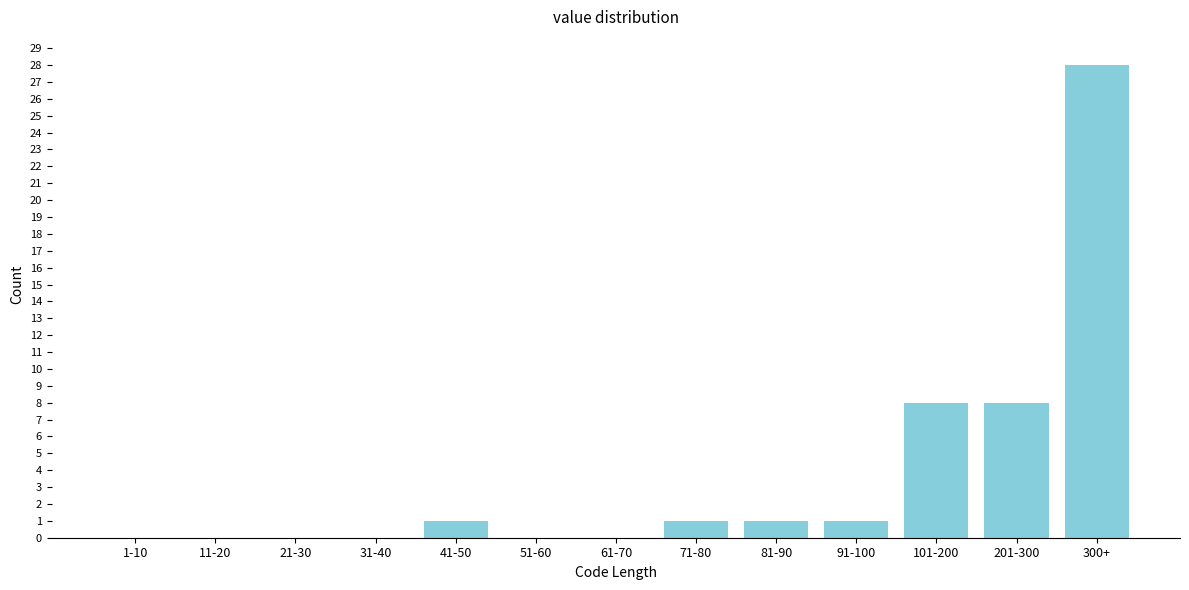

Reading left to right, extract all data points from this chart.

1-10=0	11-20=0	21-30=0	31-40=0	41-50=1	51-60=0	61-70=0	71-80=1	81-90=1	91-100=1	101-200=8	201-300=8	300+=28